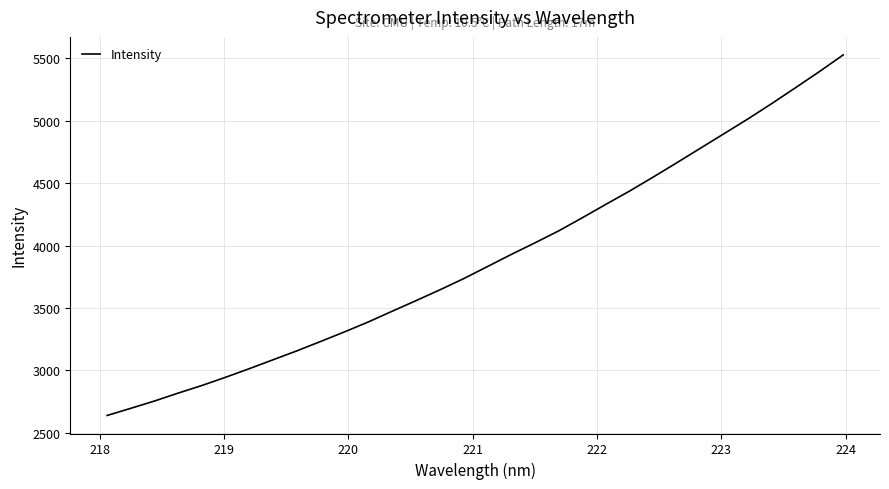

What is the minimum value shown in the chart?

2639.7